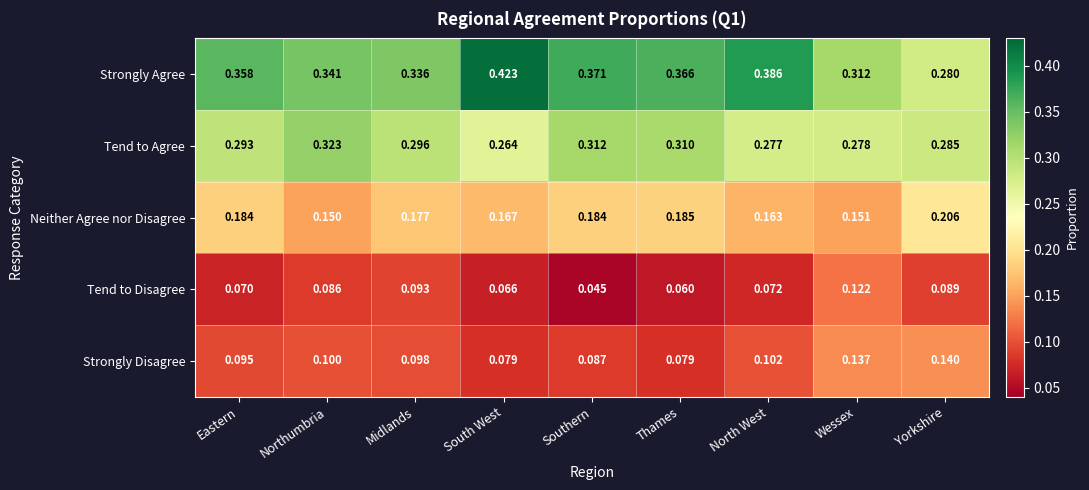

Which series has the widest spread of values?

Strongly Agree